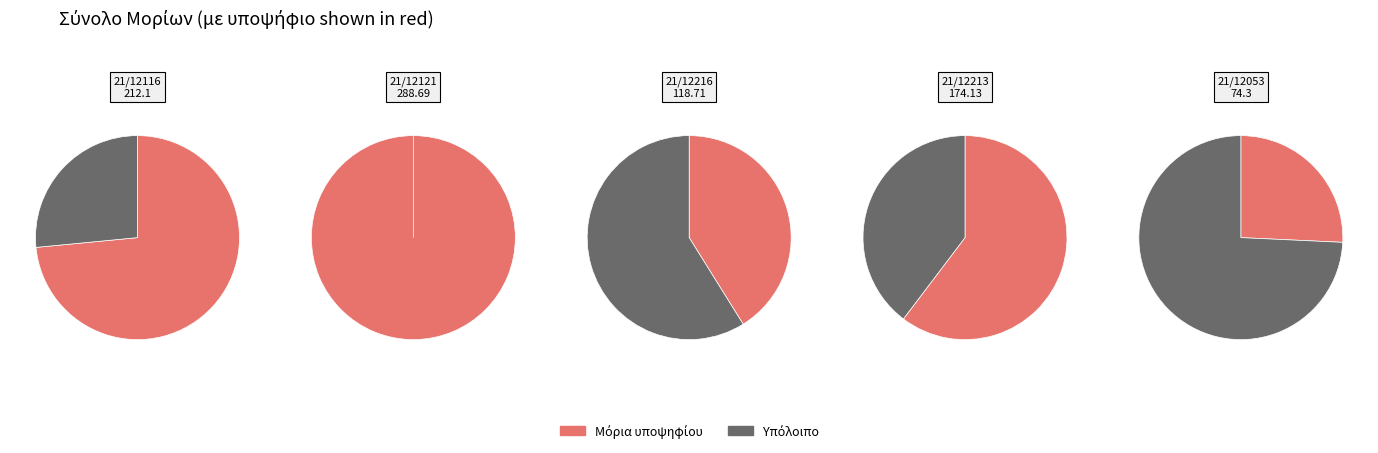

The 21/12216 slice represents 14% of the pie. True or false?

True